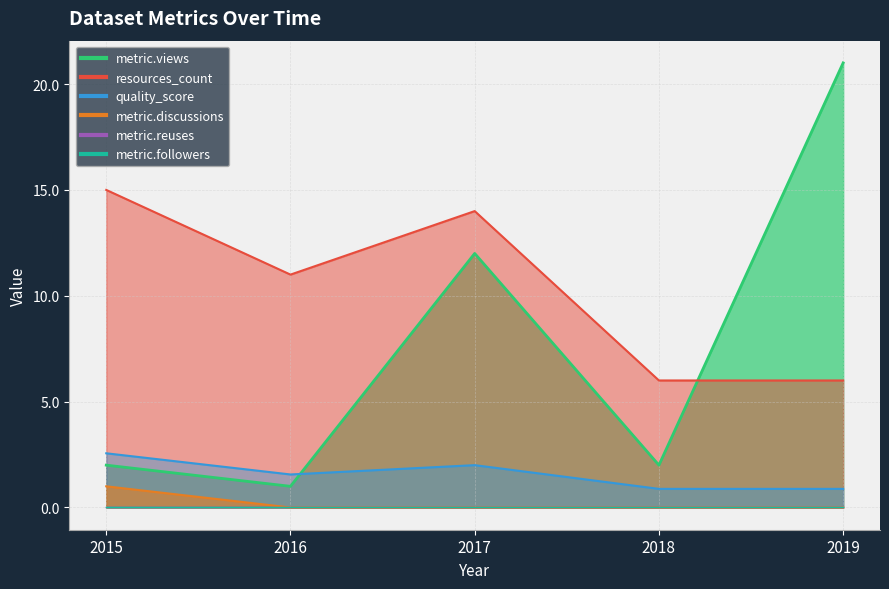

The value of resources_count at 2017-01-01 is 5.3. True or false?

False